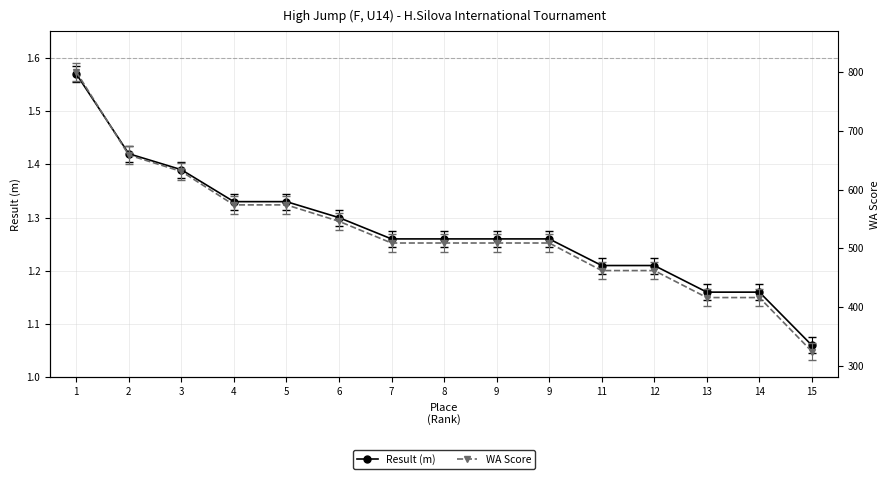

What is the total value across all series at 13?

417.2